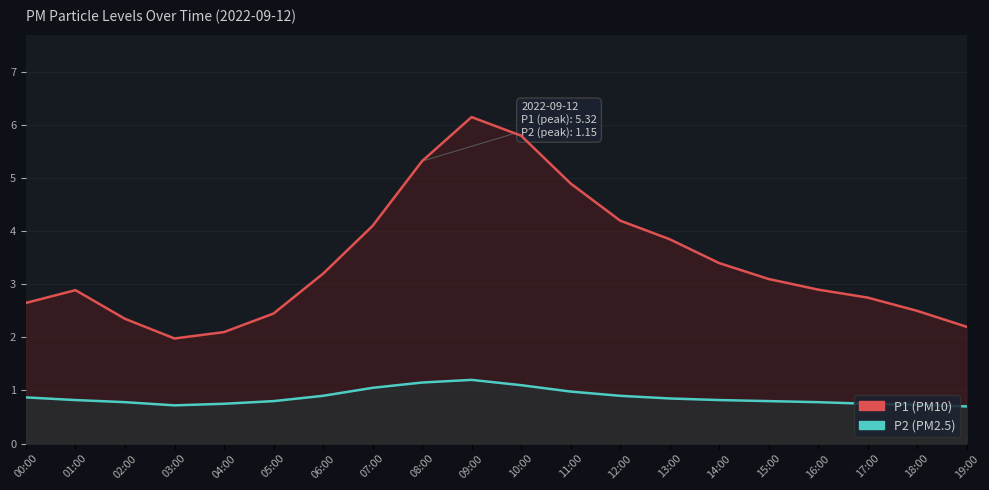

Reading left to right, list all the values displayed in this chart.

P1: 00:00=2.6	01:00=2.9	02:00=2.4	03:00=2.0	04:00=2.1	05:00=2.5	06:00=3.2	07:00=4.1	08:00=5.3	09:00=6.2	10:00=5.8	11:00=4.9	12:00=4.2	13:00=3.9	14:00=3.4	15:00=3.1	16:00=2.9	17:00=2.8	18:00=2.5	19:00=2.2
P2: 00:00=0.9	01:00=0.8	02:00=0.8	03:00=0.7	04:00=0.8	05:00=0.8	06:00=0.9	07:00=1.1	08:00=1.1	09:00=1.2	10:00=1.1	11:00=1.0	12:00=0.9	13:00=0.8	14:00=0.8	15:00=0.8	16:00=0.8	17:00=0.8	18:00=0.7	19:00=0.7